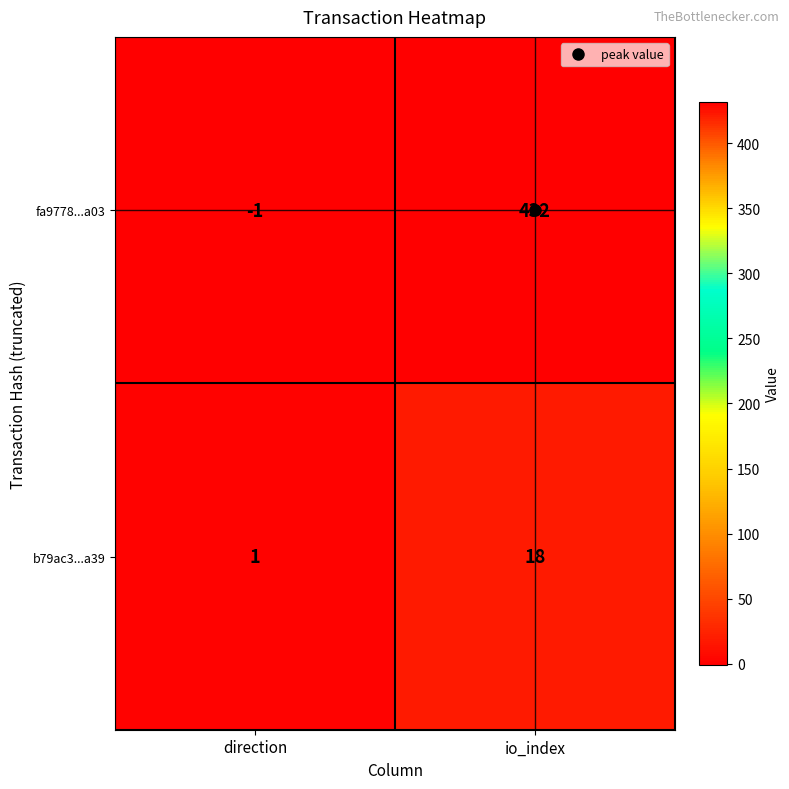

Is it true that b79ac3...a39 equals 18 at io_index?

True